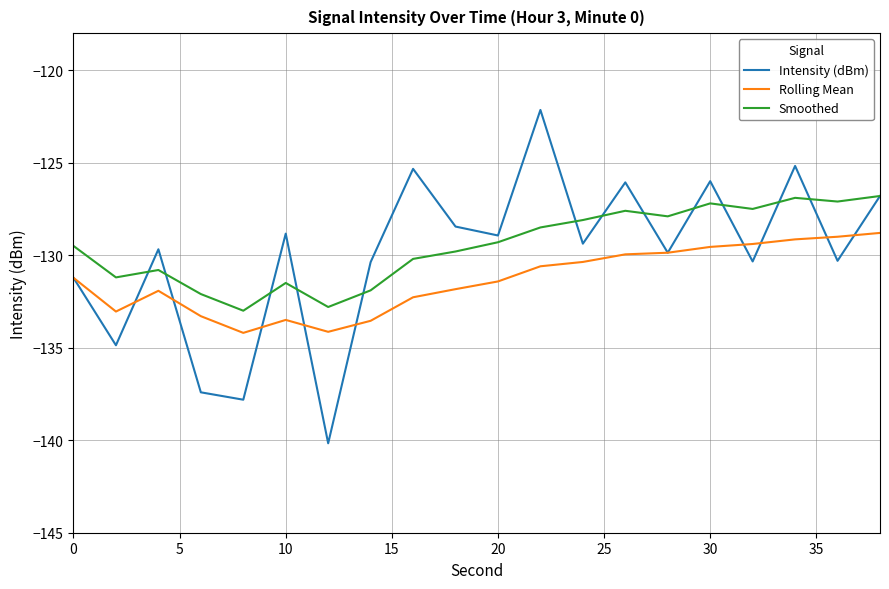

List the series in order of their peak value, lowest first.

Rolling Mean, Smoothed, Intensity (dBm)